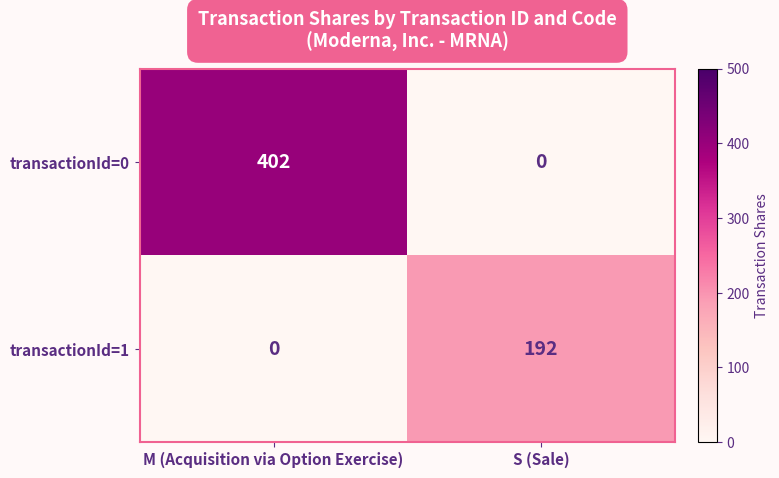

At which label is transactionId=1 closest to 96?

M (Acquisition via Option Exercise)